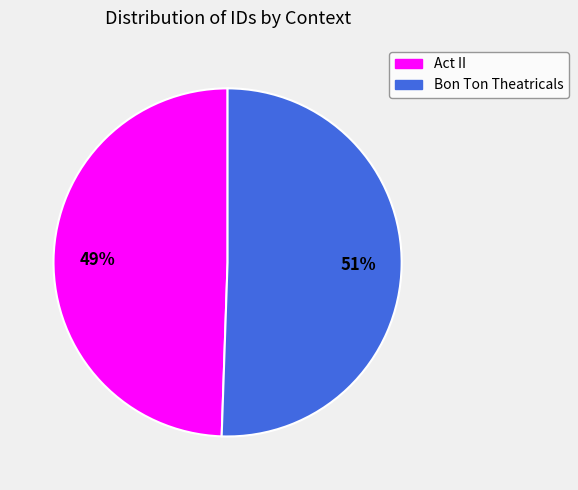

The Bon Ton Theatricals slice represents 56% of the pie. True or false?

False